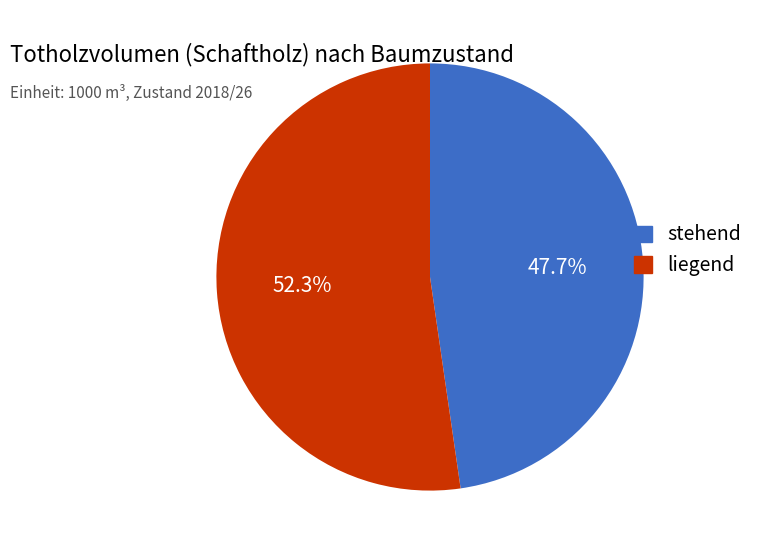

Does any single category account for the majority?

Yes